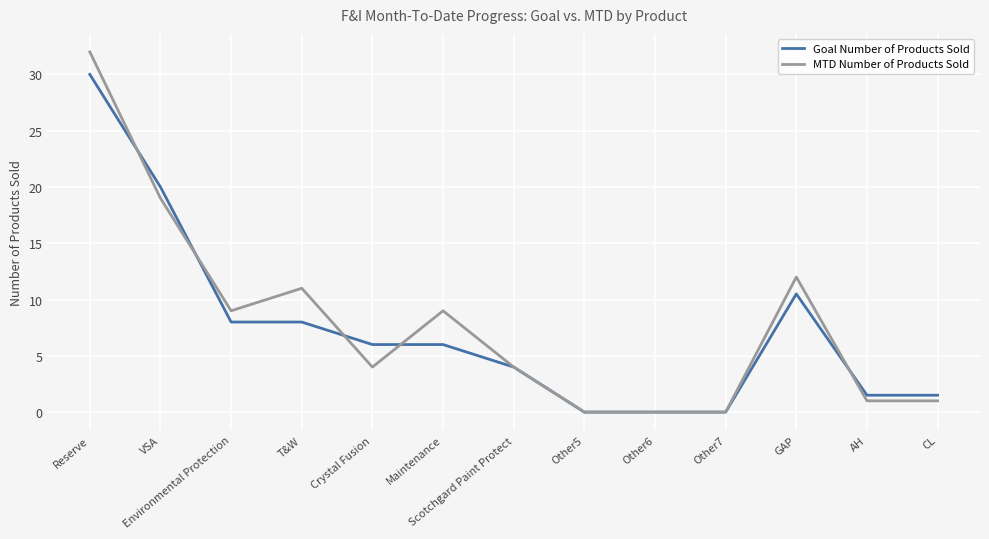

At which label is Goal Number of Products Sold closest to 15?

GAP